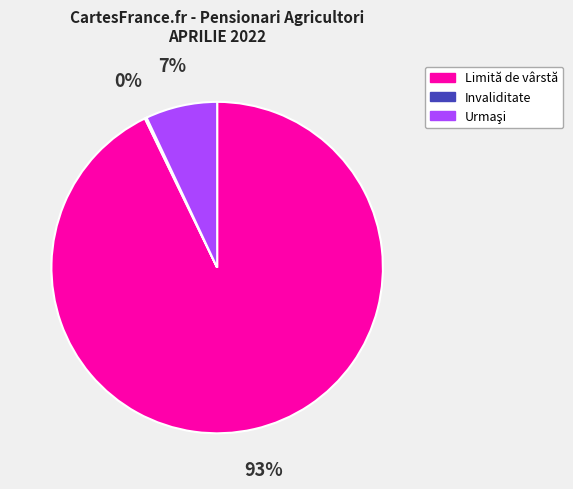

To the nearest percent, what is the difference between the largest and smallest slice percentages?

93%